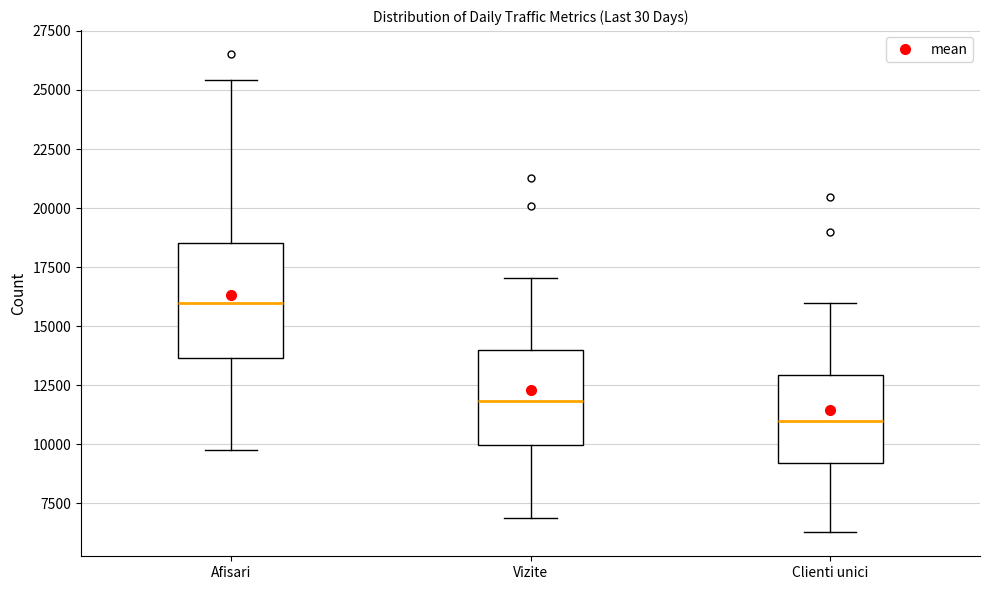

Reading left to right, transcribe this box plot: for each box, give where its median line is, the range the box spans, and where its two whiskers end, as read against the y-axis. The values are not printed on the chart, so give them approximately, as read against the axis.

Afisari: median 16000, box 13500 to 18500, whiskers 10000 to 25500
Vizite: median 12000, box 10000 to 14000, whiskers 7000 to 17000
Clienti unici: median 11000, box 9000 to 13000, whiskers 6500 to 16000